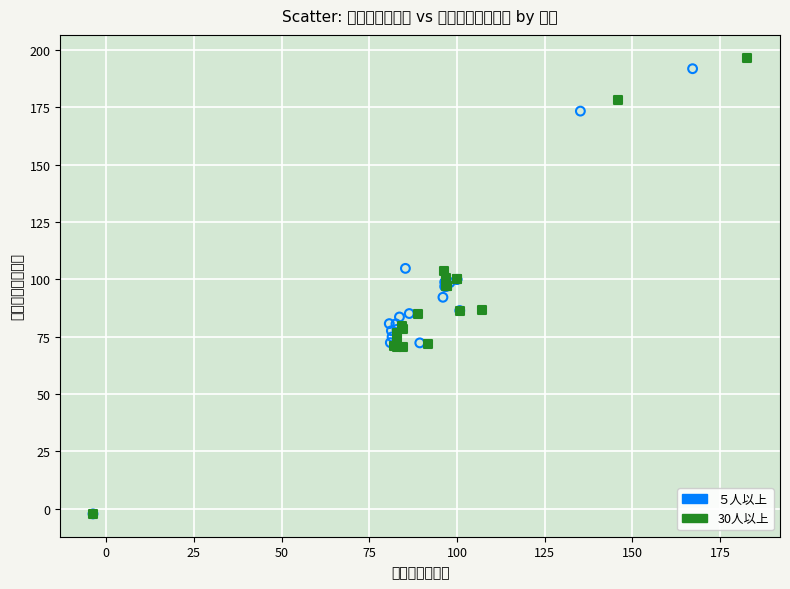

Which series has the largest Y range (max minus min)?

30人以上